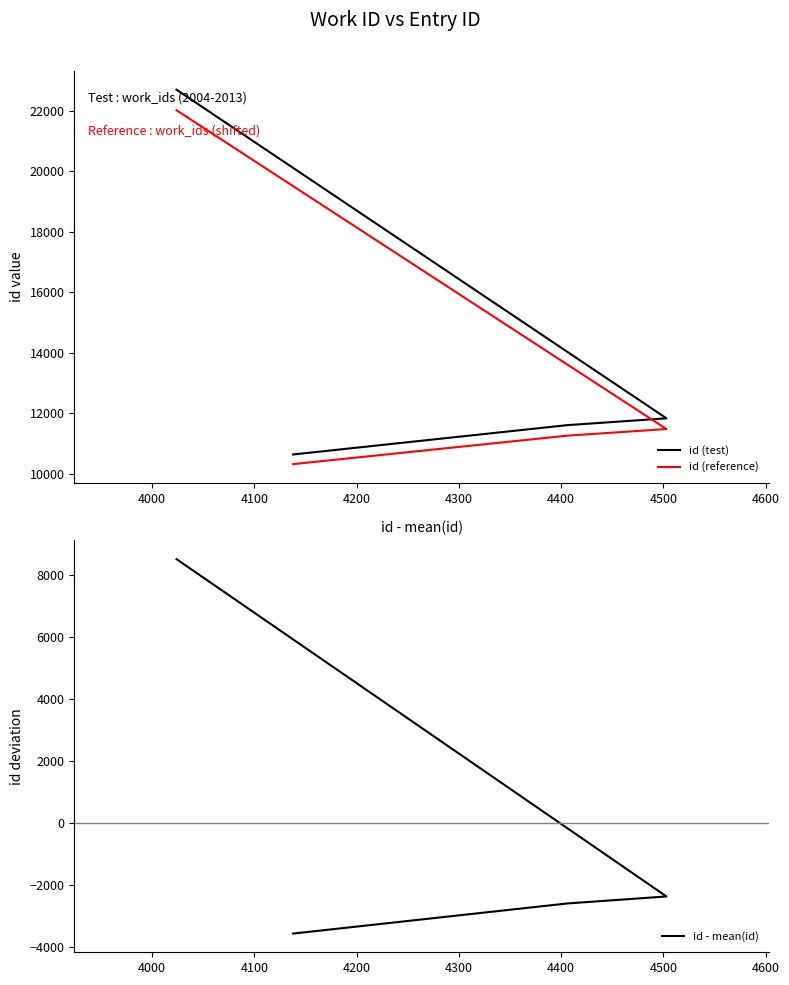

True or false: id - mean(id) and id (reference) intersect in this chart.

False